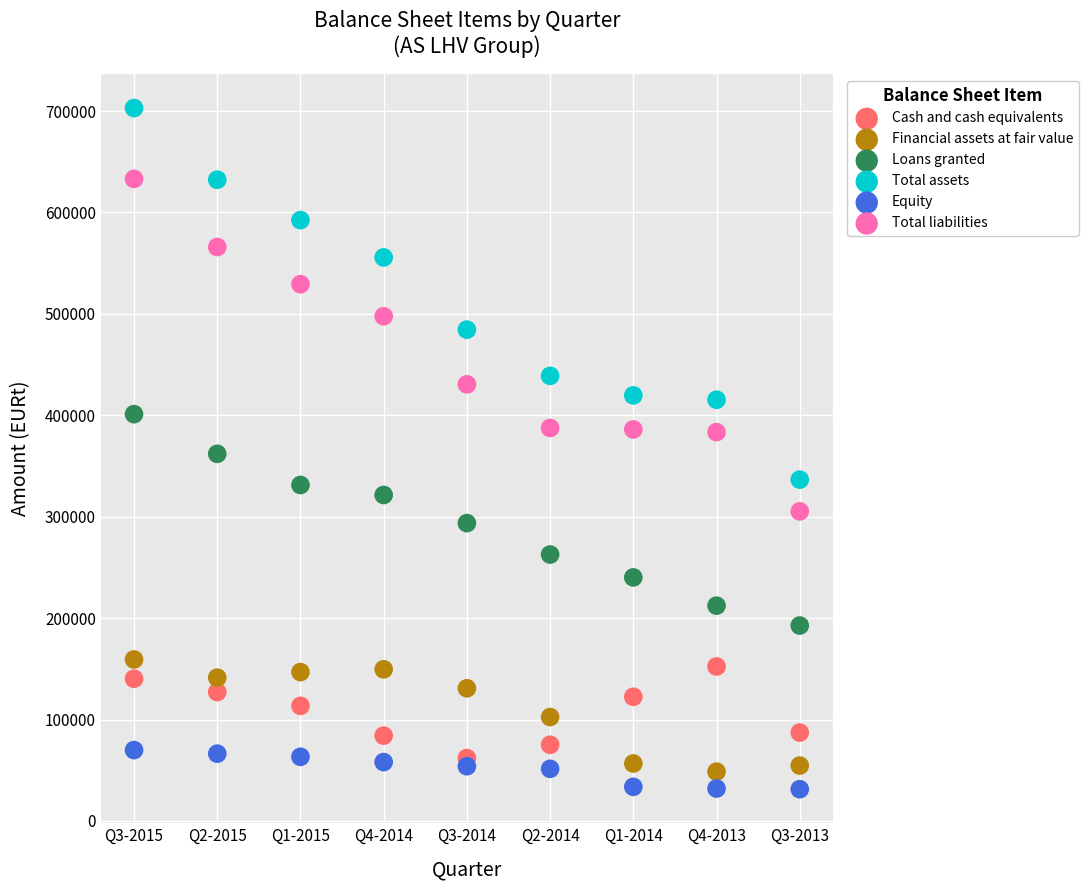

In the Total liabilities series, what Y value is closest to 469195?

497657.8